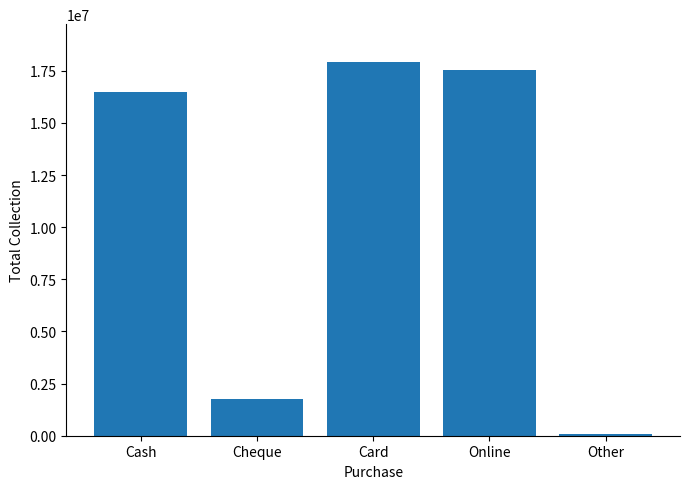

What is the change in value from Cash to Online?

+1054100